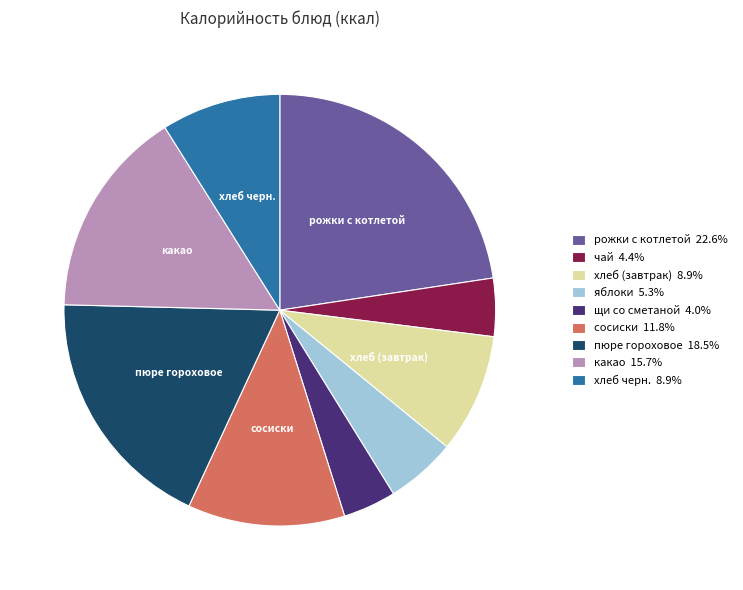

Does any single category account for the majority?

No